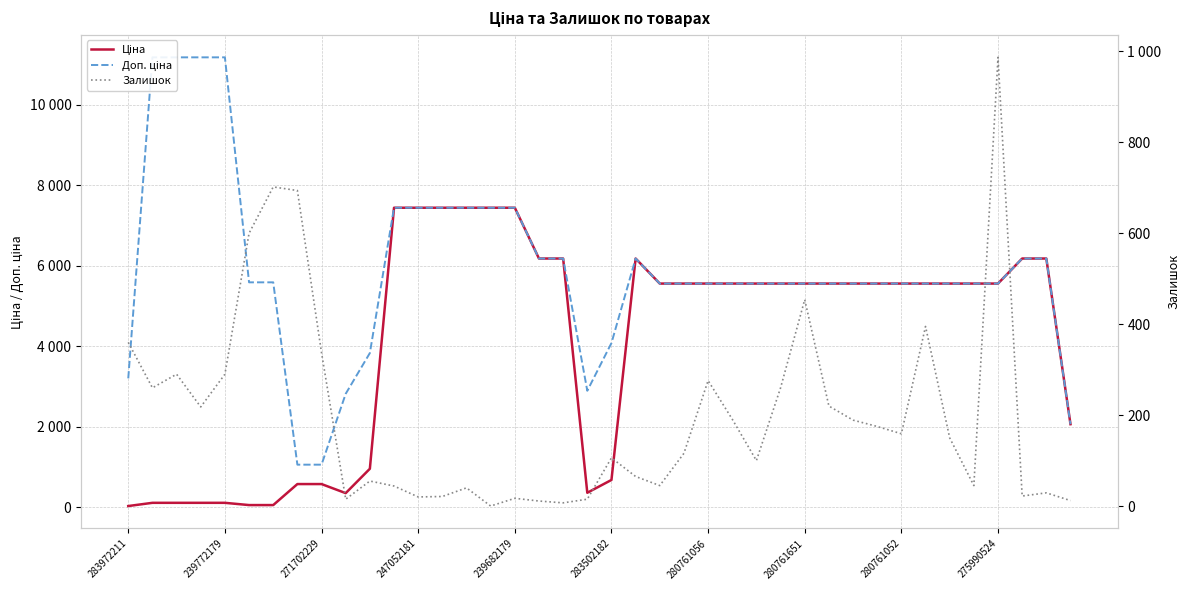

True or false: Ціна has a value of 163.3 at 247052181.

False